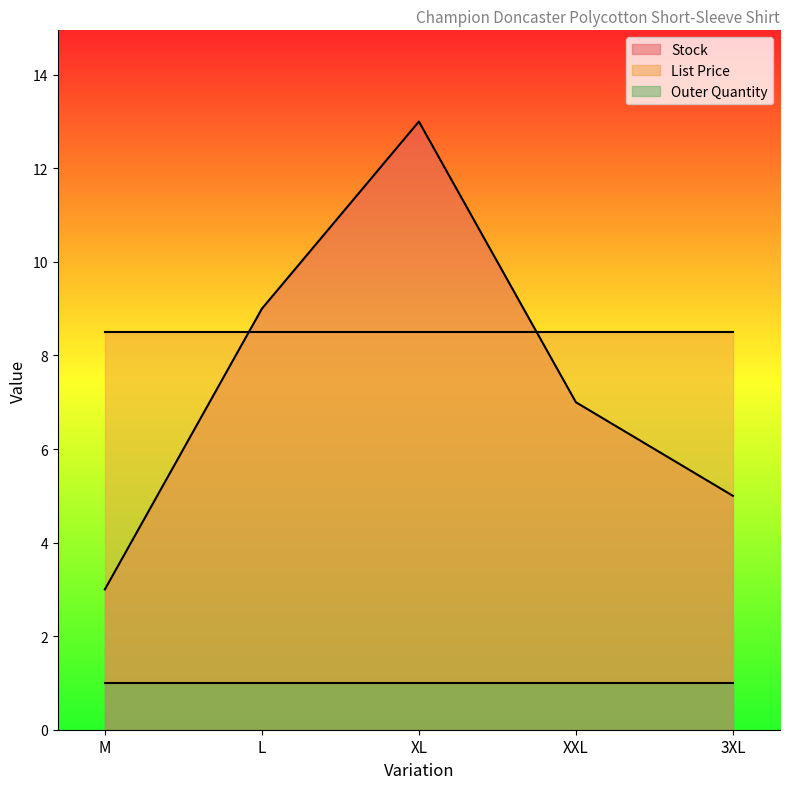

Which series has the largest range (max minus min)?

Stock